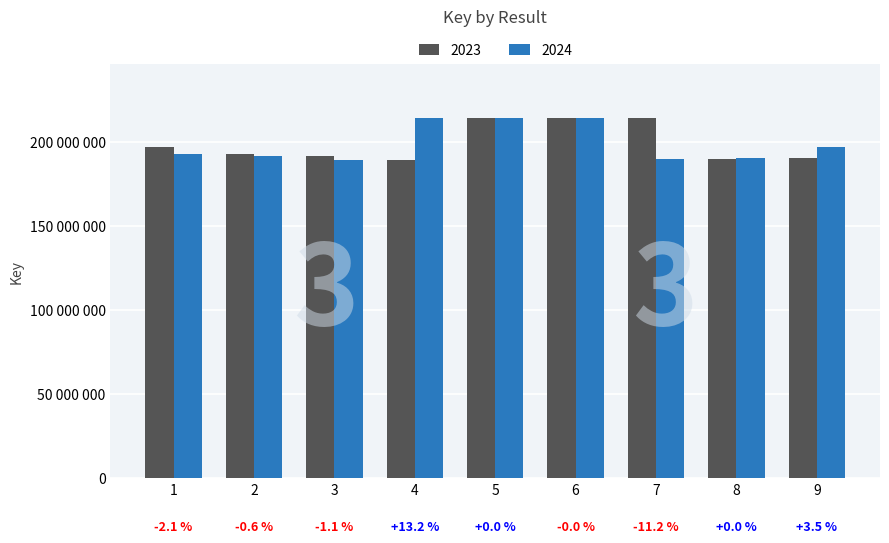

Does the chart contain stacked bars?

No